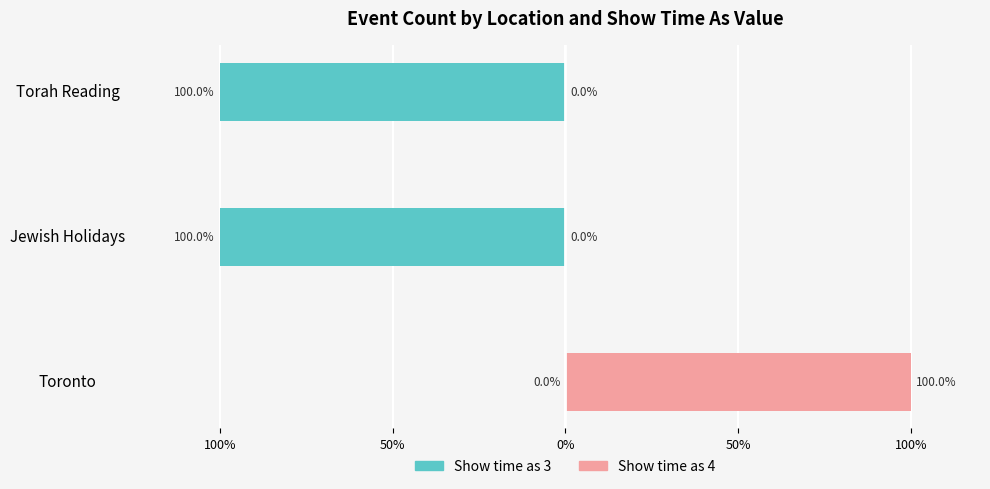

How many data points in Show time as 3 are above -100?

1